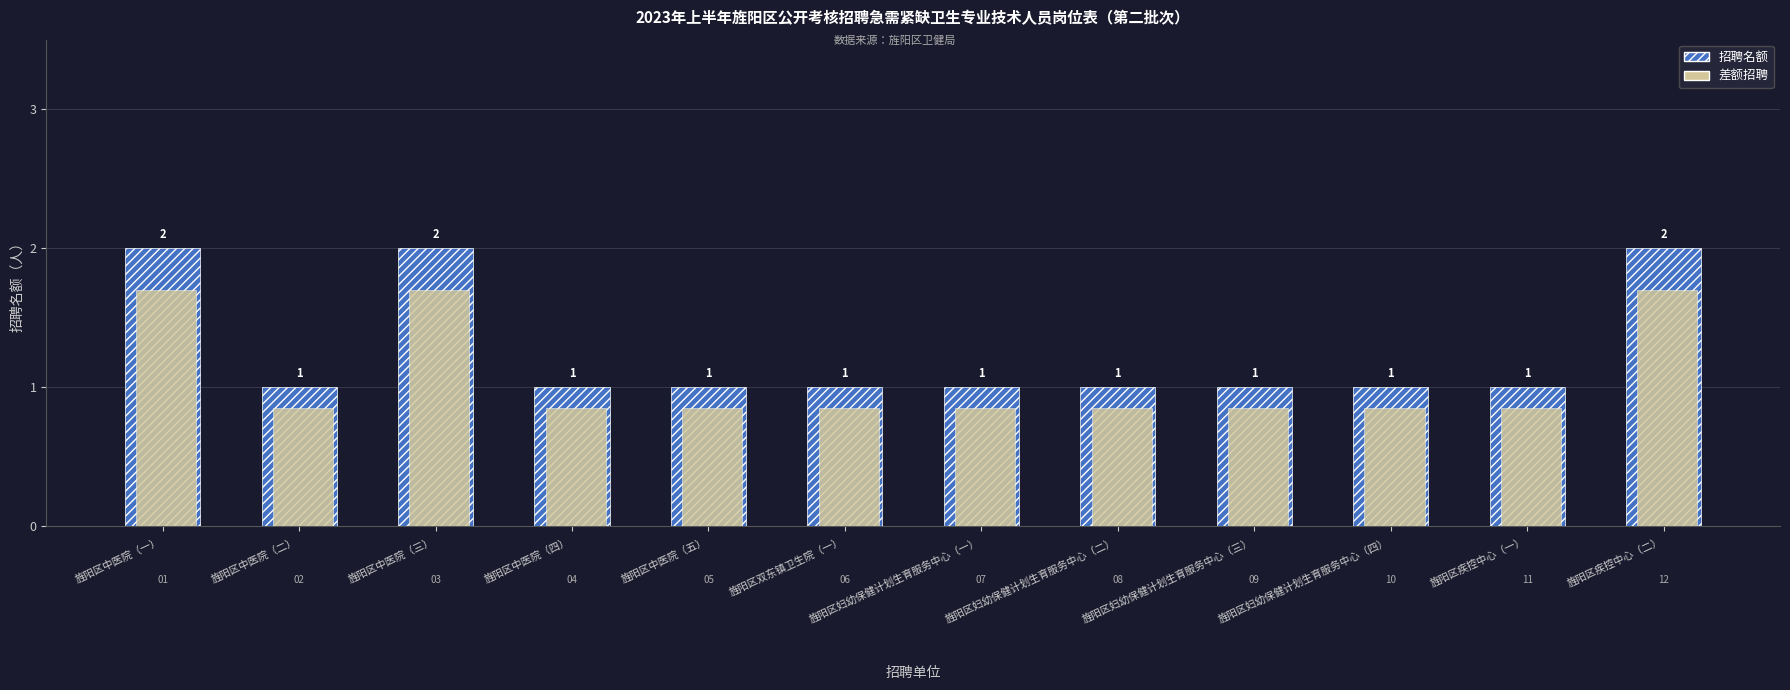

What is the sum of the 招聘名额 values at 旌阳区妇幼保健计划生育服务中心（一） and 旌阳区疾控中心（一）?

2.0